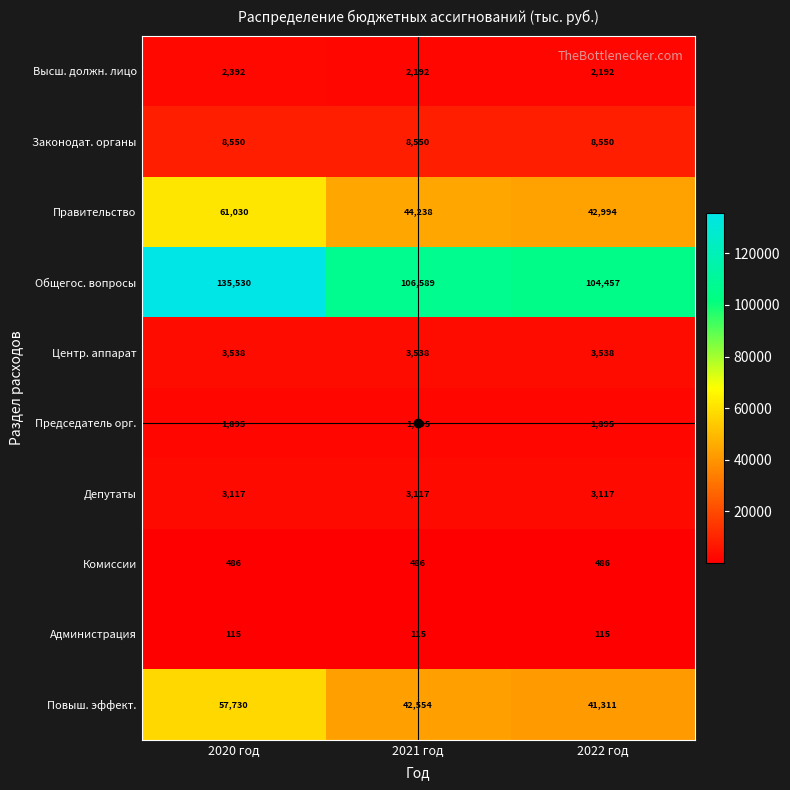

At 2021 год, list the series in order from smallest to largest.

Администрация, Комиссии, Председатель орг., Высш. должн. лицо, Депутаты, Центр. аппарат, Законодат. органы, Повыш. эффект., Правительство, Общегос. вопросы